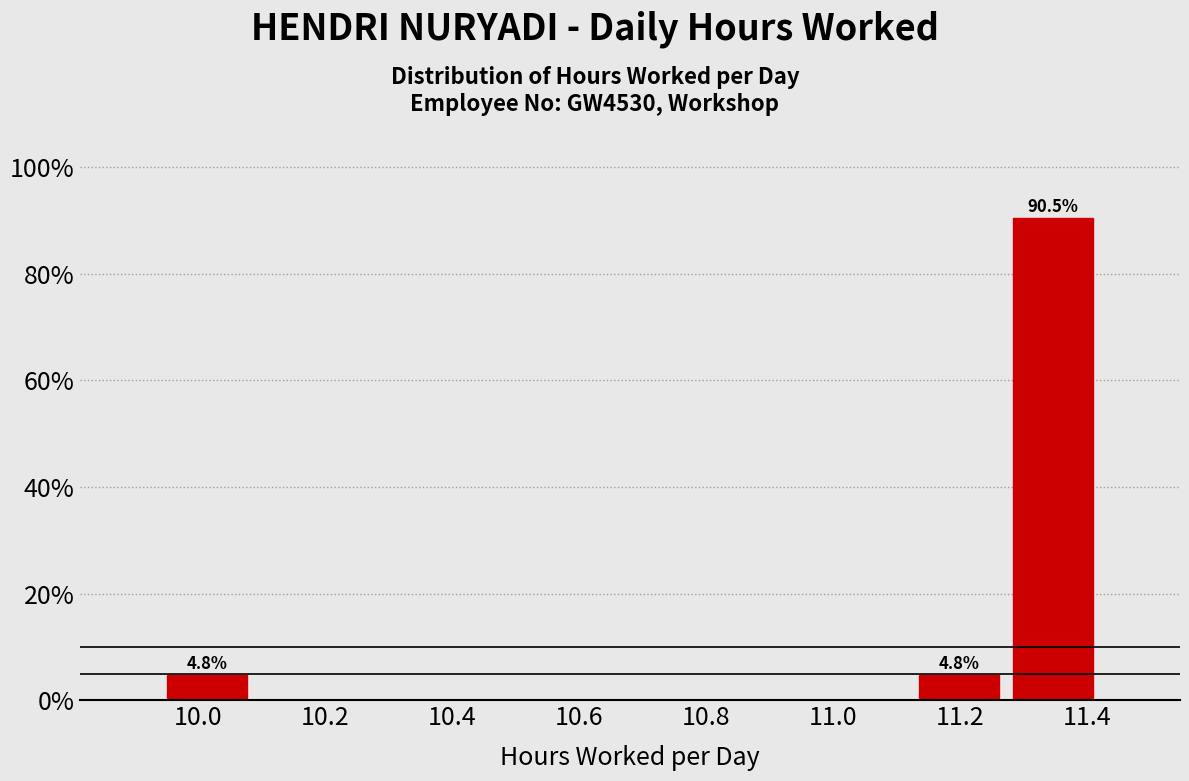

Which range on the x-axis has the tallest bar?

11.272 to 11.420